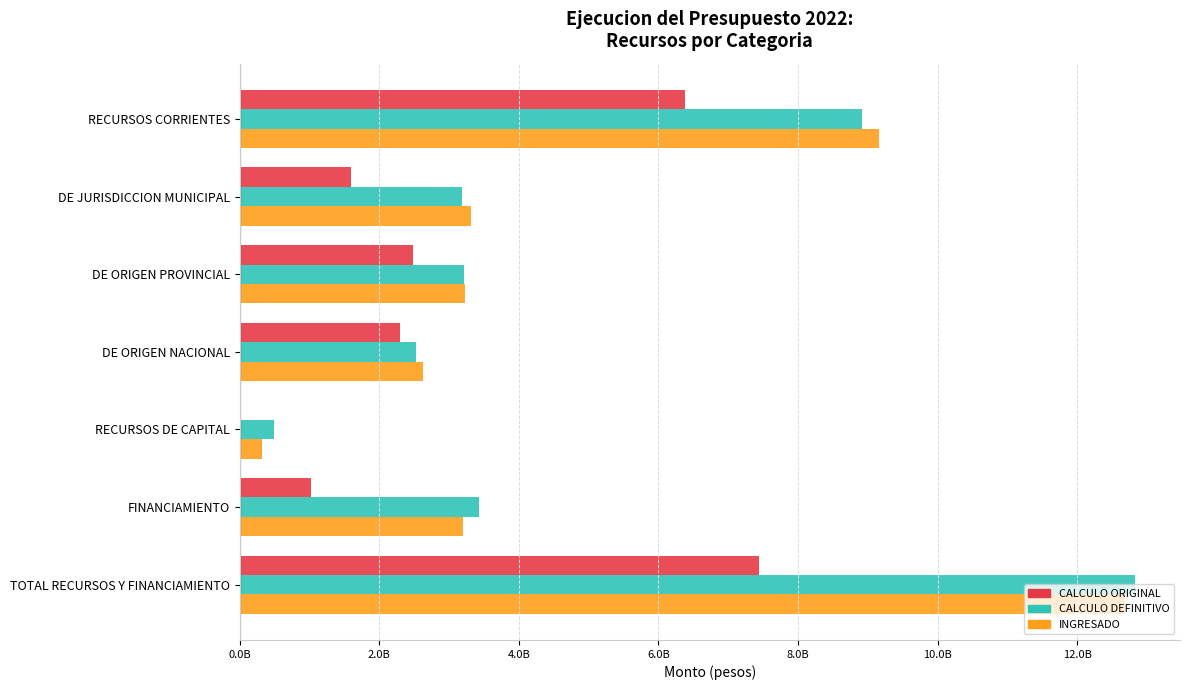

What is the sum of all CALCULO DEFINITIVO values?

34581627316.5